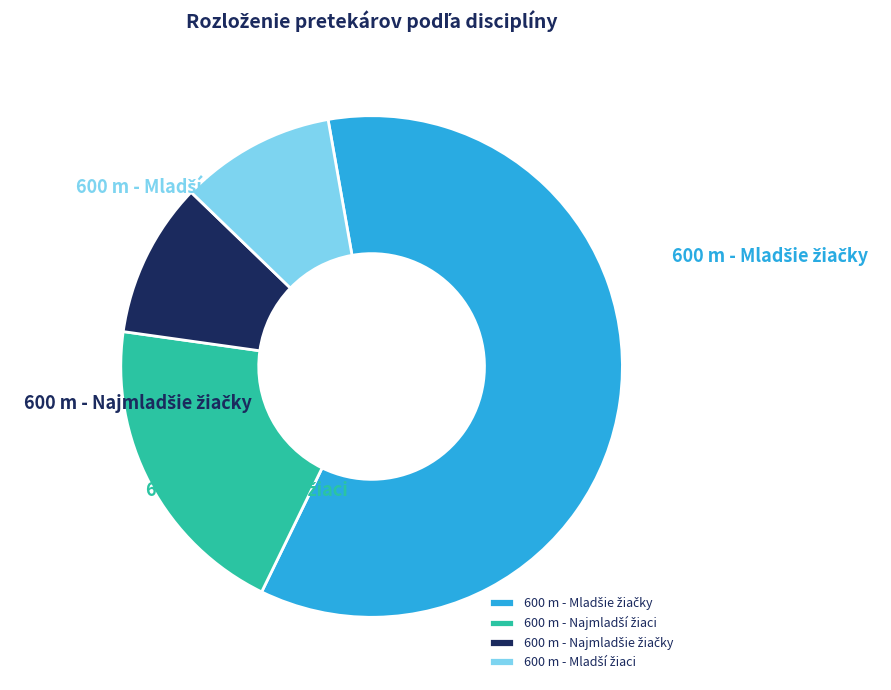

To the nearest percent, what is the average slice percentage?

25%